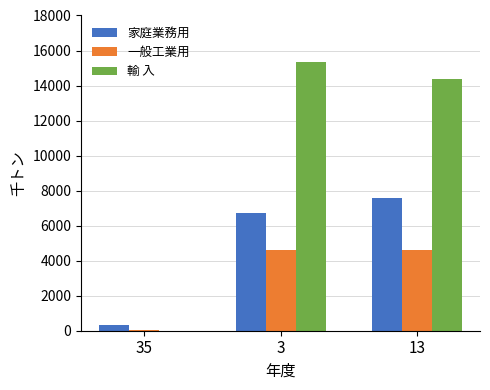

Where is 家庭業務用 nearest to the value 3952?

3